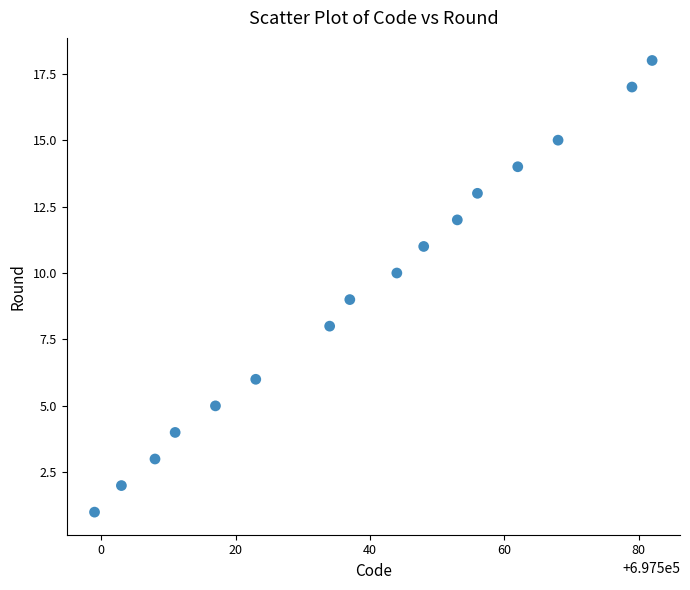

What is the range of X values (max minus min)?

83